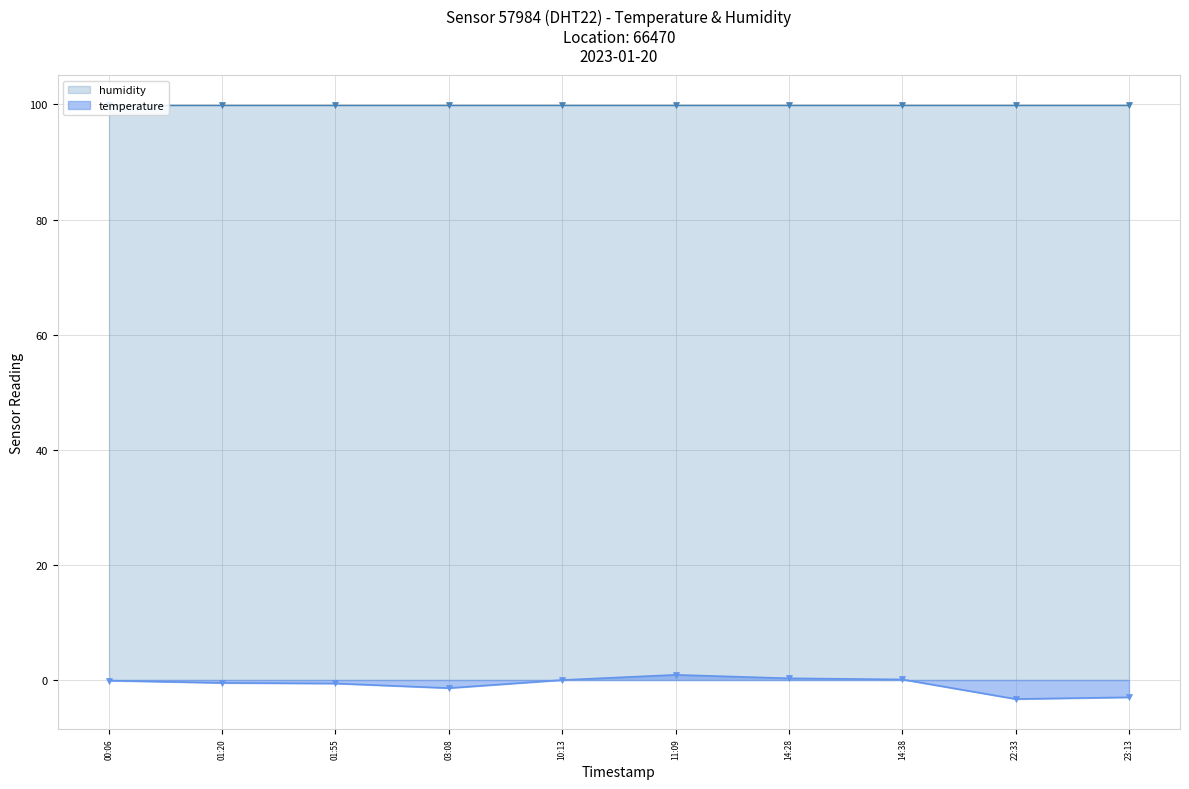

What is the minimum value for temperature?

-3.3